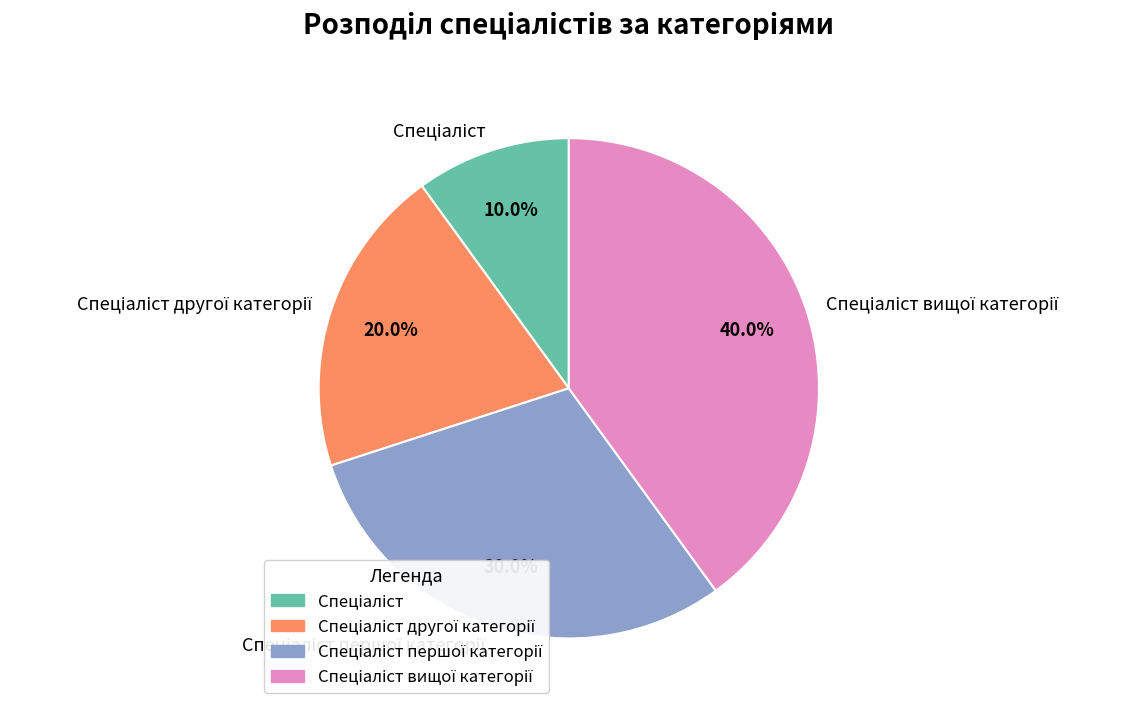

Is there any slice that represents more than half of the pie?

No